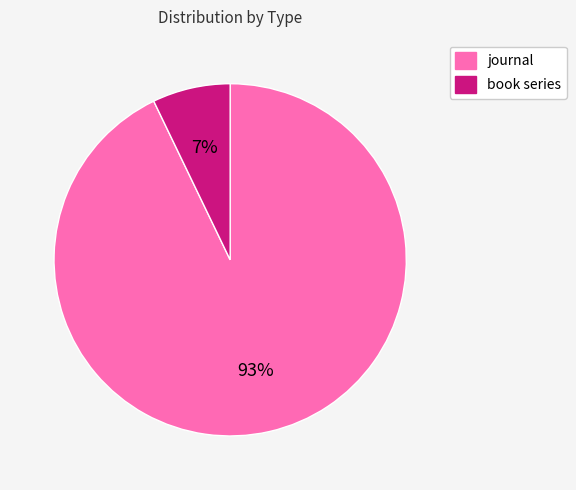

To the nearest percent, what is the average slice percentage?

50%